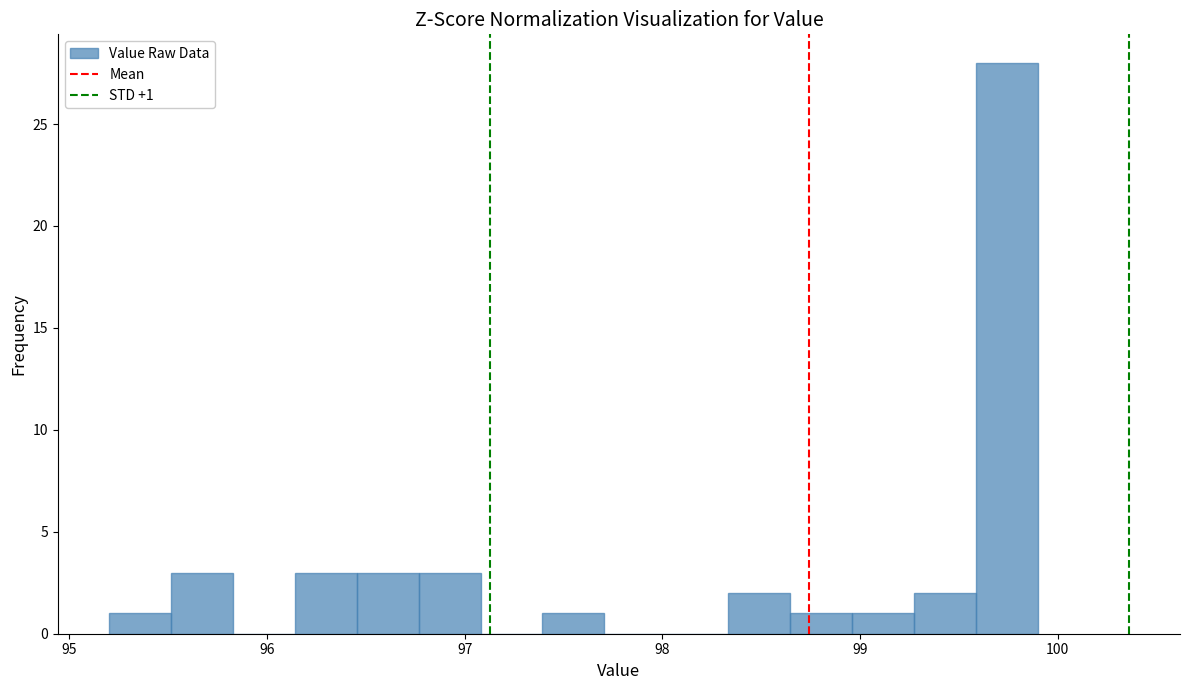

Around what value on the x-axis is the tallest bar? Give the approximate position of its centre, as read against the axis.

99.7